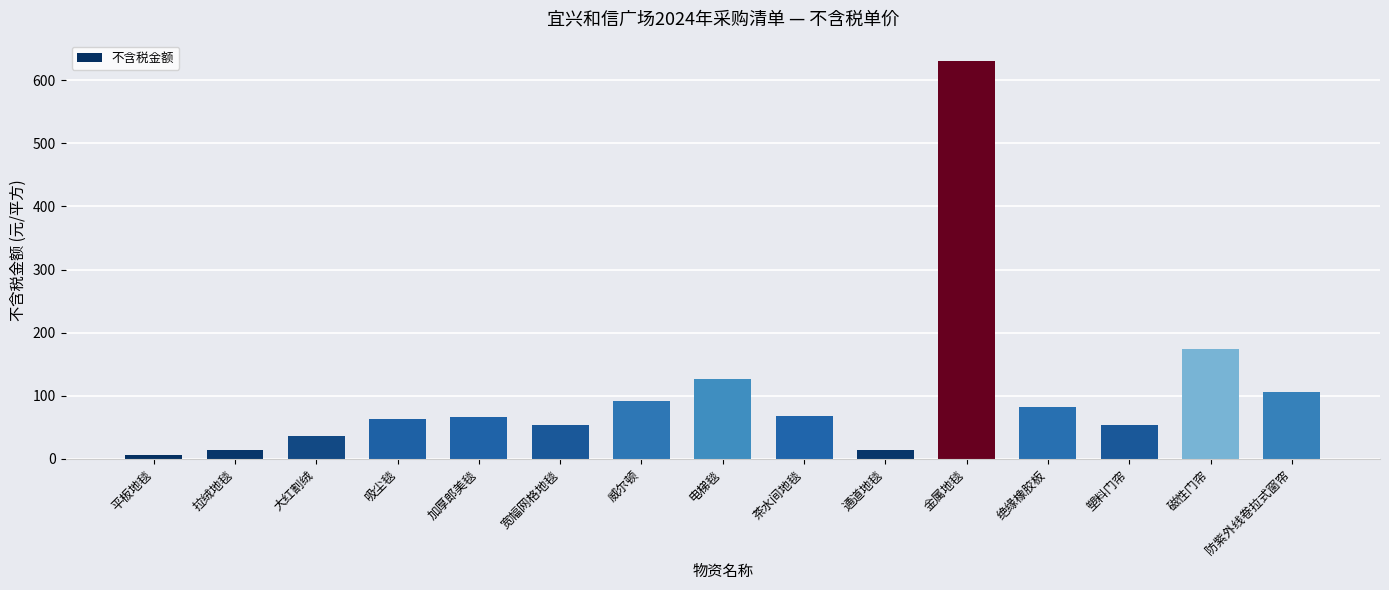

What is the greatest value displayed?

631.1